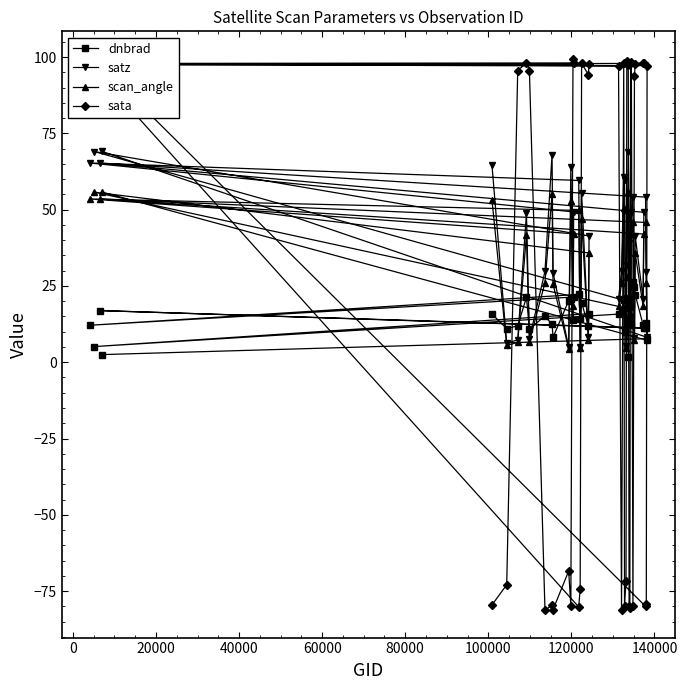

How many lines are shown in the chart?

4